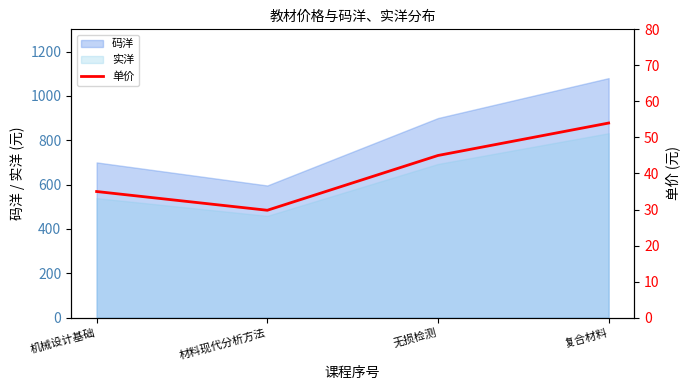

True or false: 实洋 and 码洋 cross at least once.

False